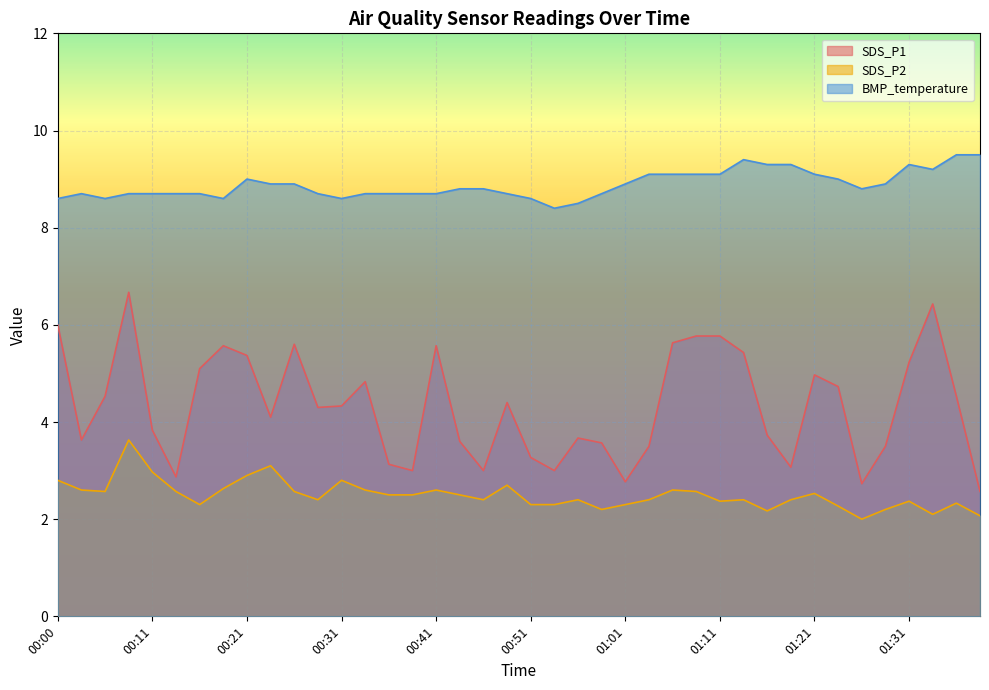

Between 01:08 and 01:19, which is larger?

01:08